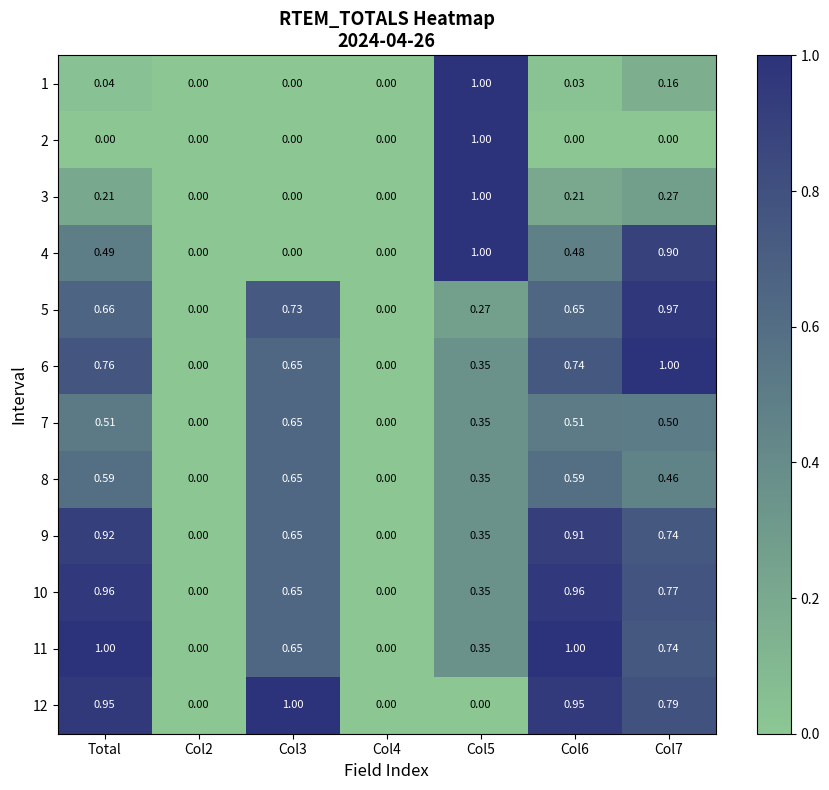

Is the value of 9 at Col5 greater than the value of 7 at Total?

No